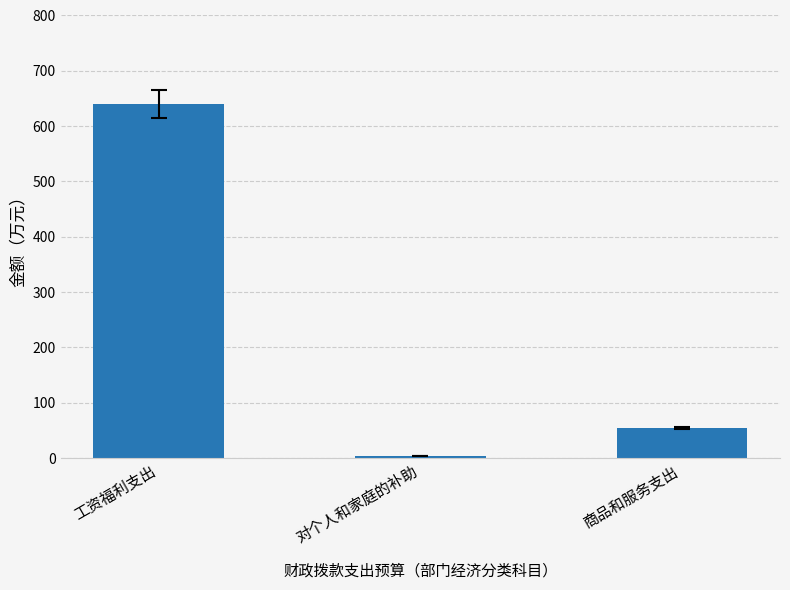

What is the label of the 1st bar from the left?

工资福利支出